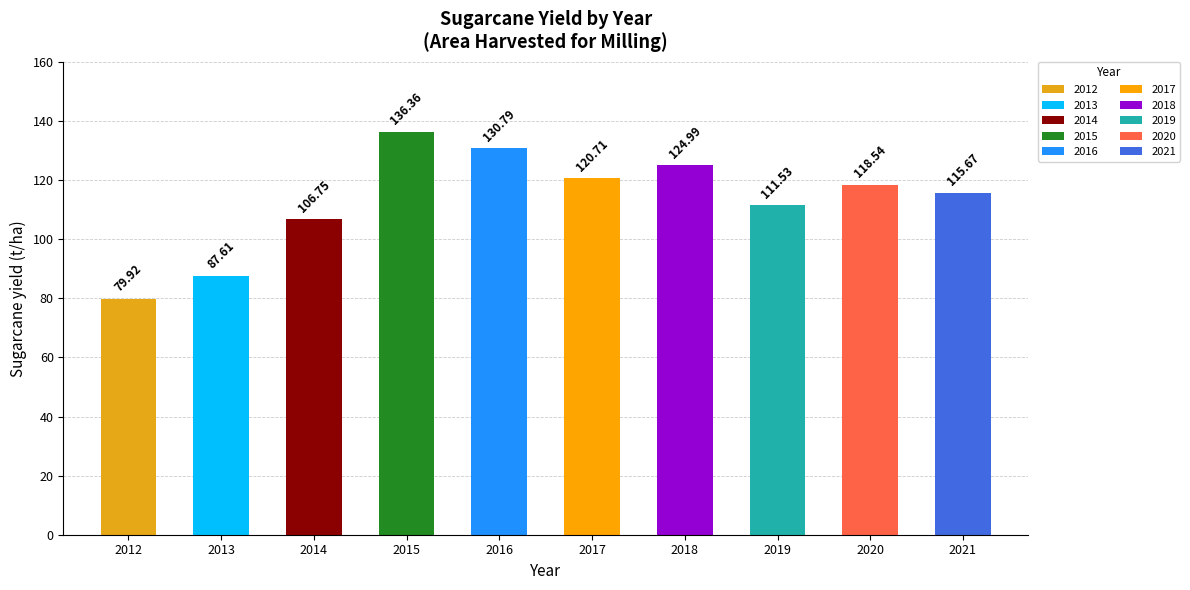

Between 2013 and 2016, which is larger?

2016